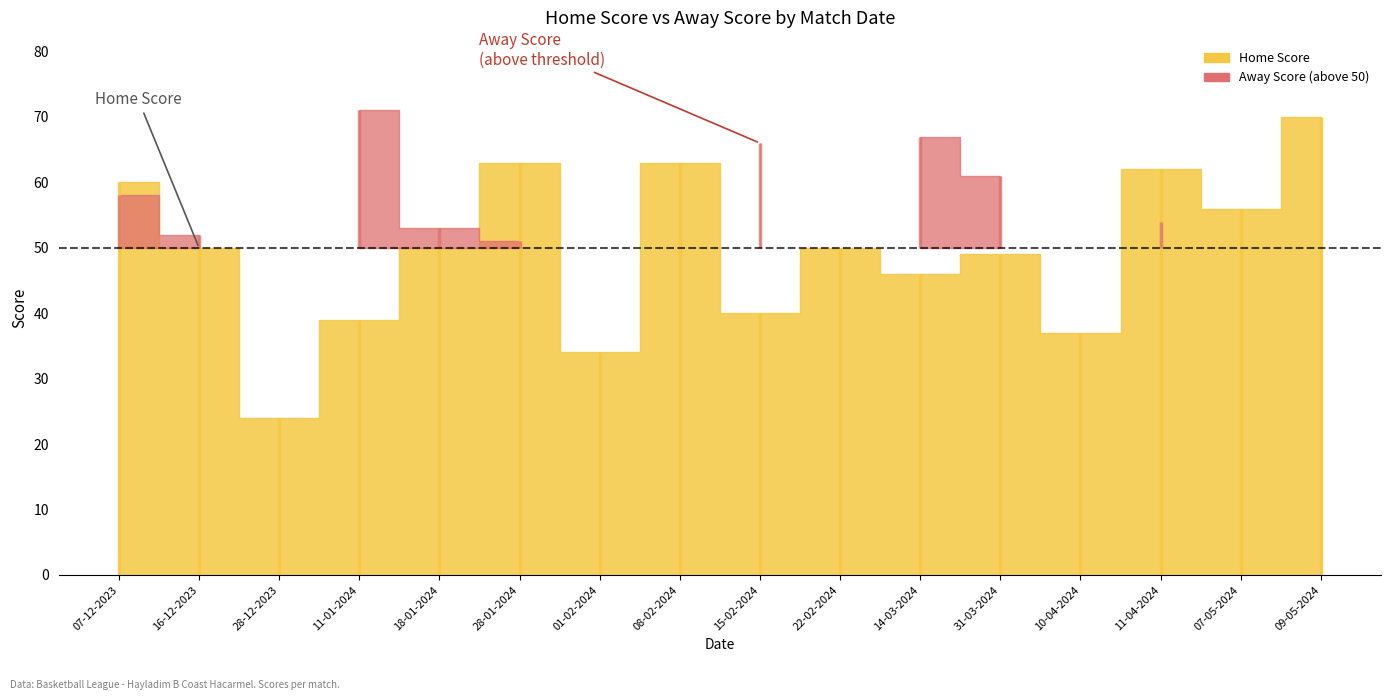

What are all the series names shown in the legend?

Home Score, Away Score